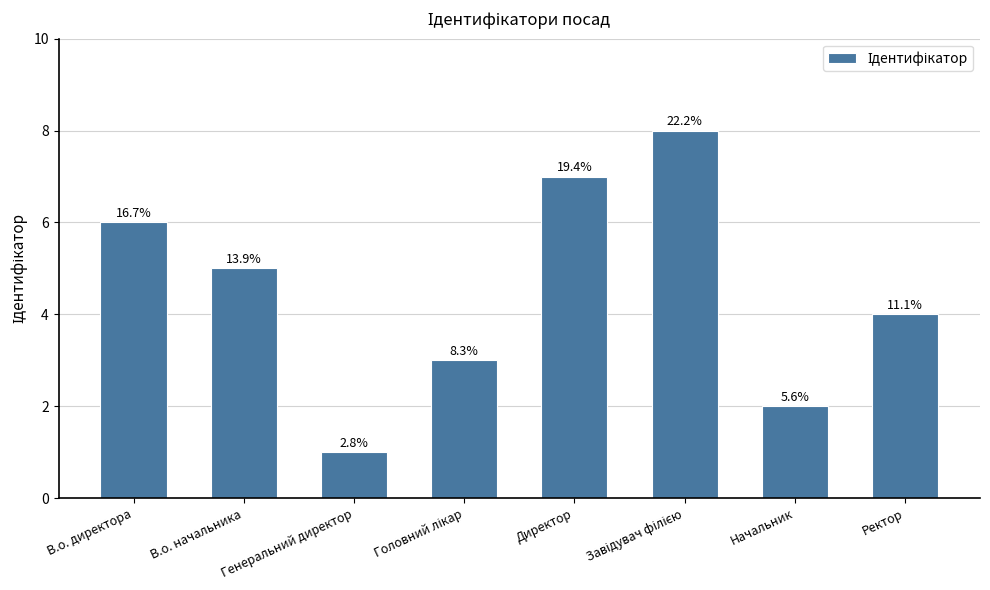

Reading right to left, transcribe all the data shown in this chart.

Ректор=4	Начальник=2	Завідувач філією=8	Директор=7	Головний лікар=3	Генеральний директор=1	В.о. начальника=5	В.о. директора=6